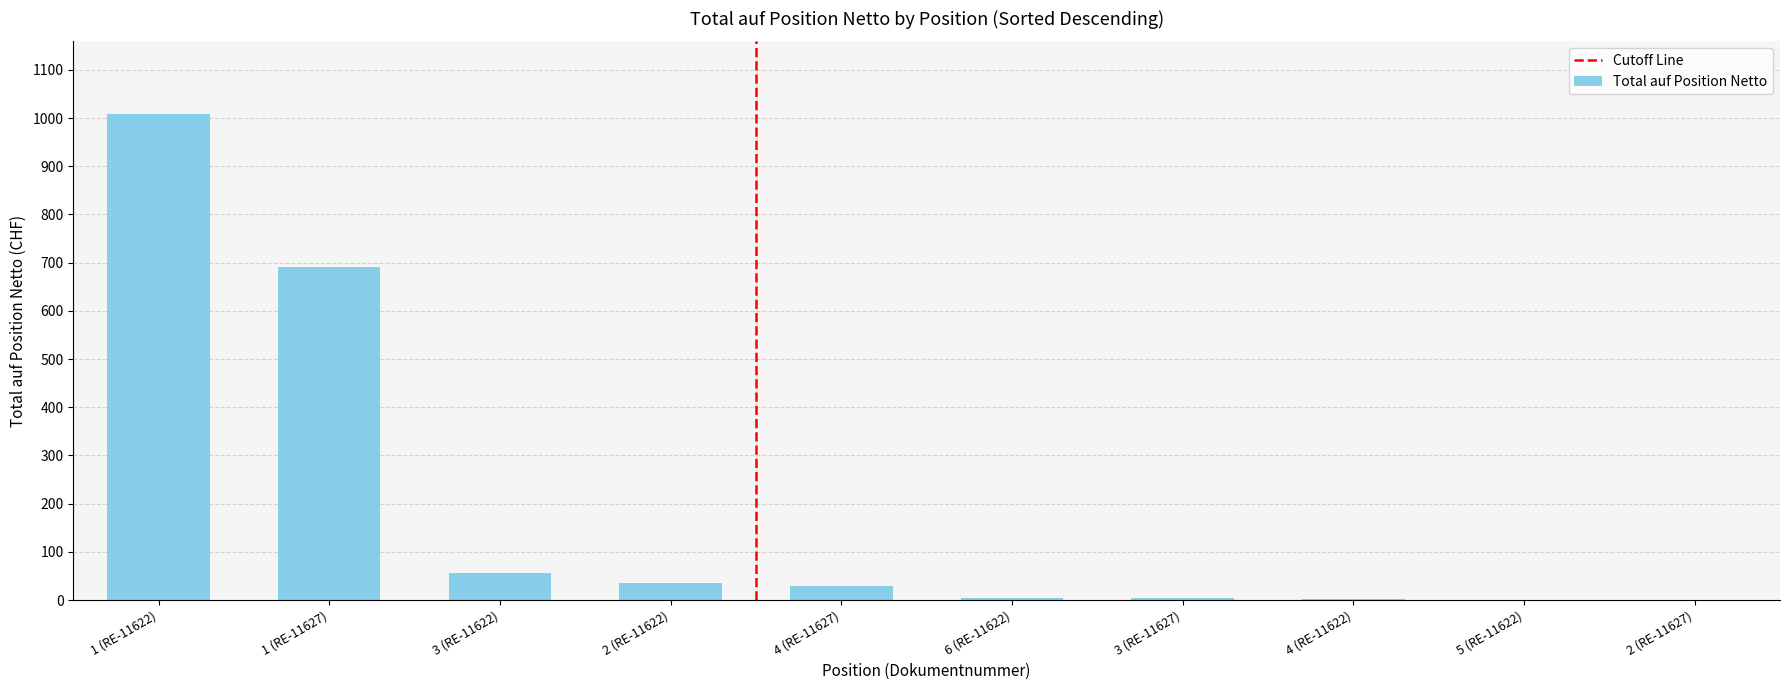

At which category does the chart reach its peak across all series?

1 (RE-11622)